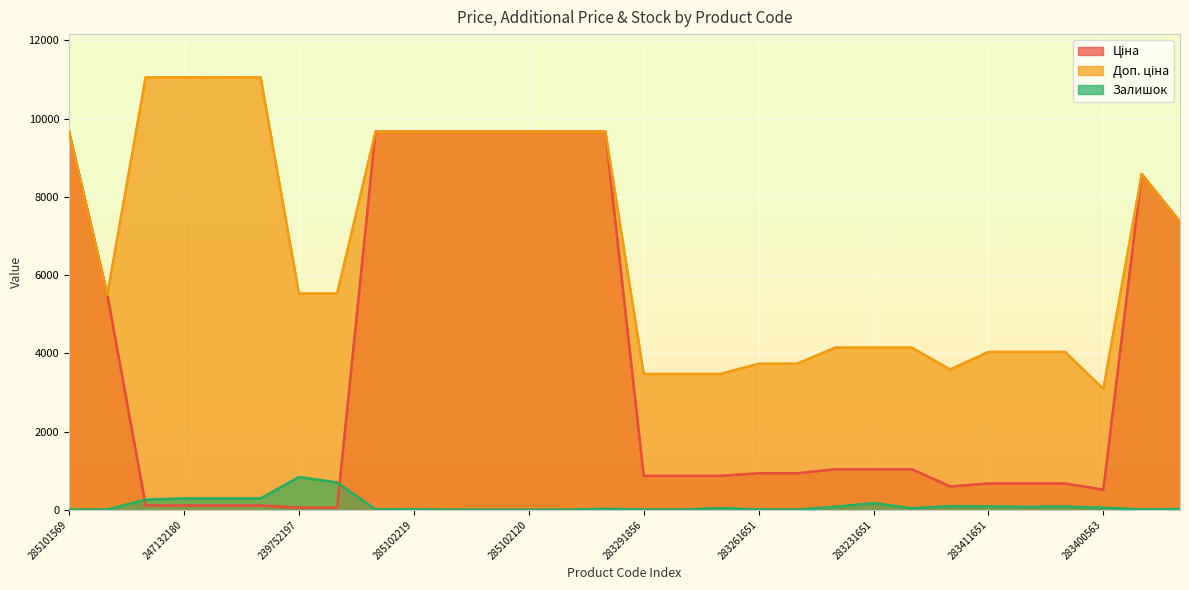

What is the value of the Доп. ціна point at the 28th from the left?

3088.4